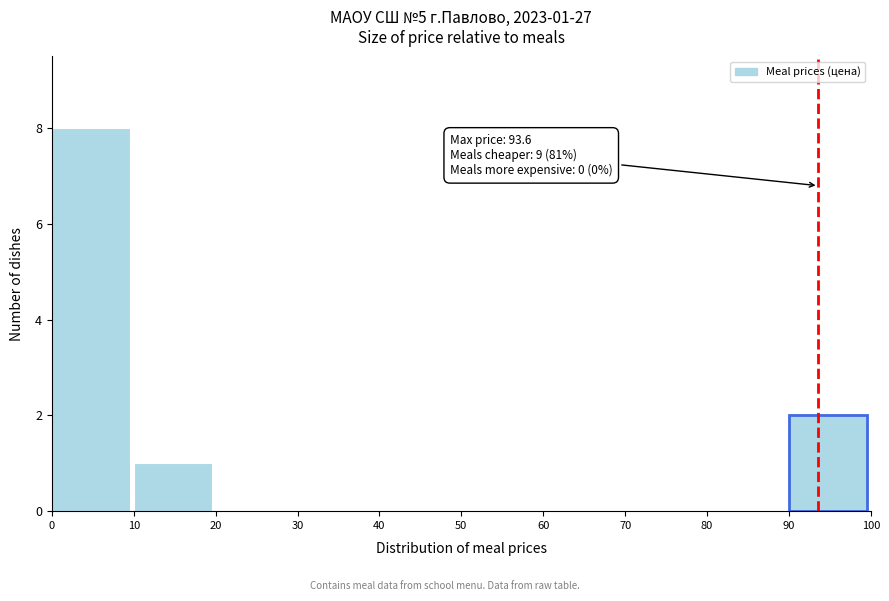

Which range on the x-axis has the tallest bar?

0 to 10